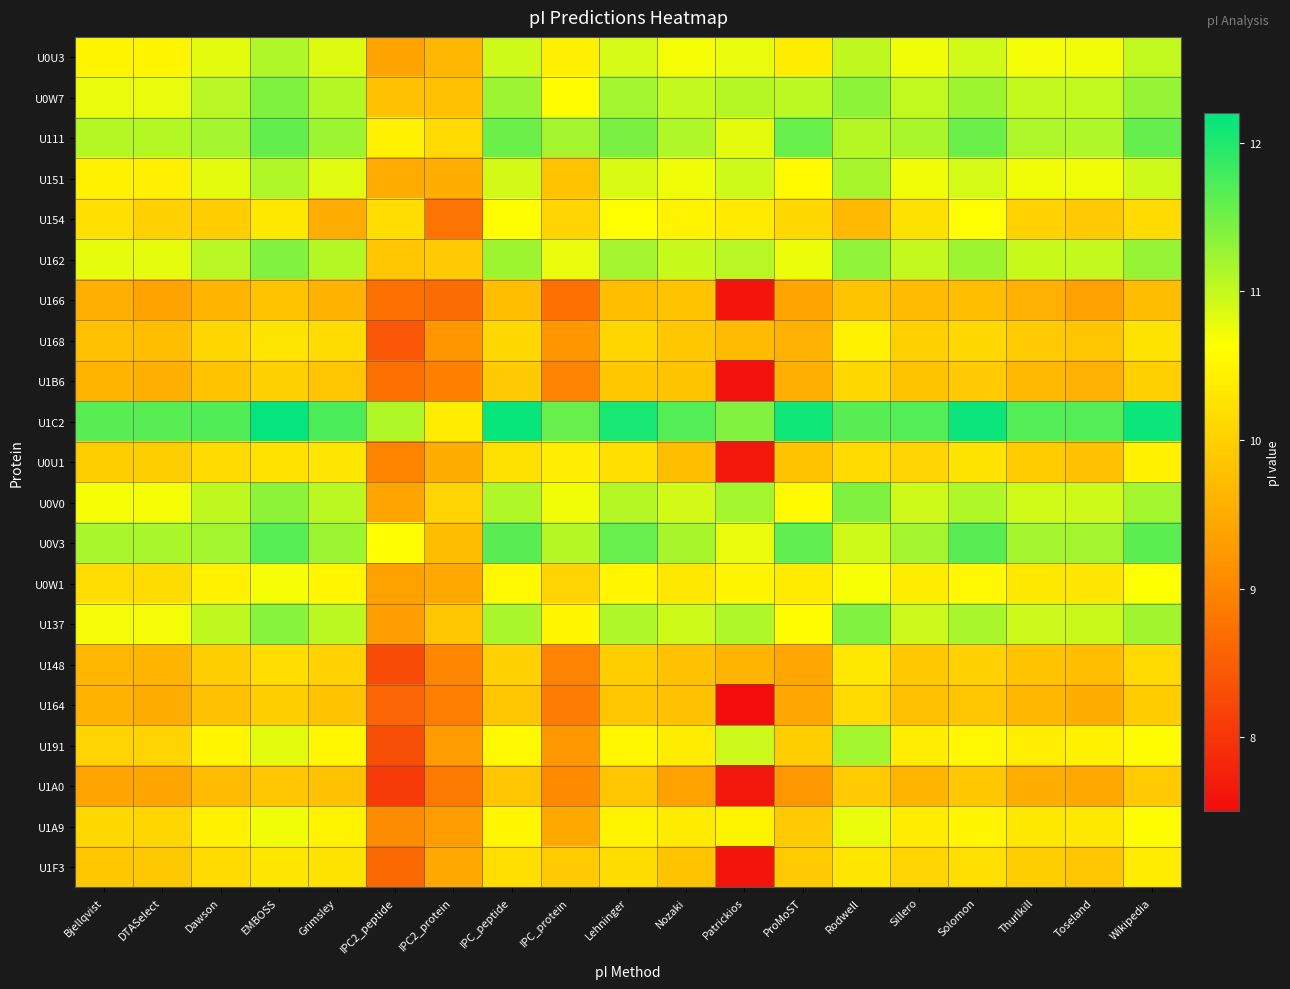

At which category is the sum across all series the highest?

EMBOSS